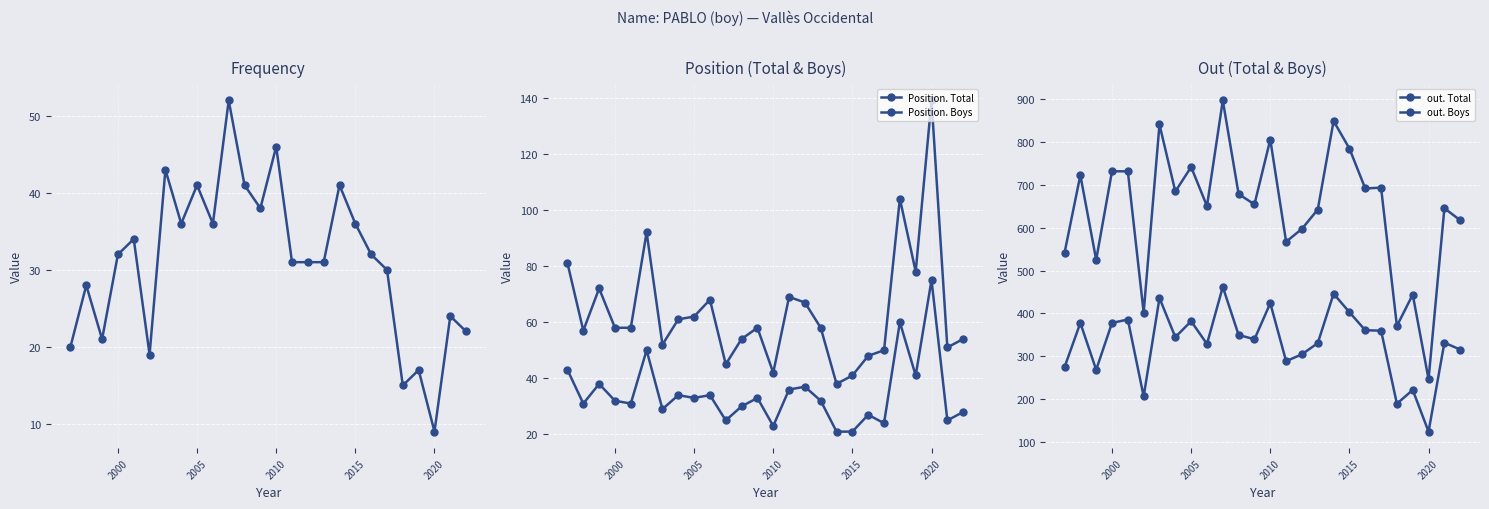

How many data points in Frequency are less than 32?

13